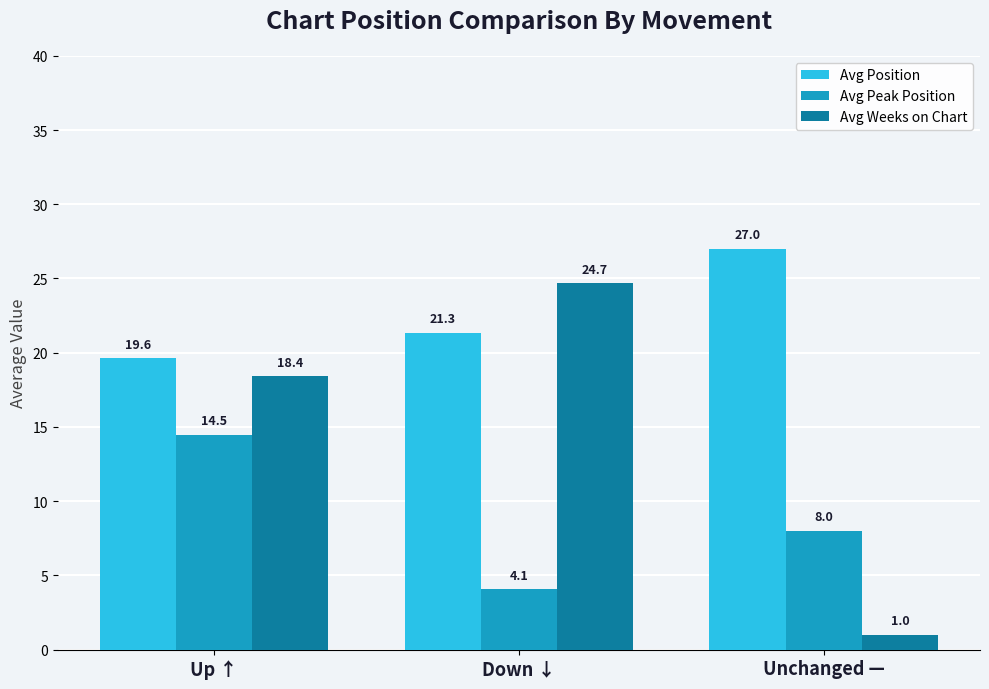

Read the Avg Position value at Down ↓.

21.3